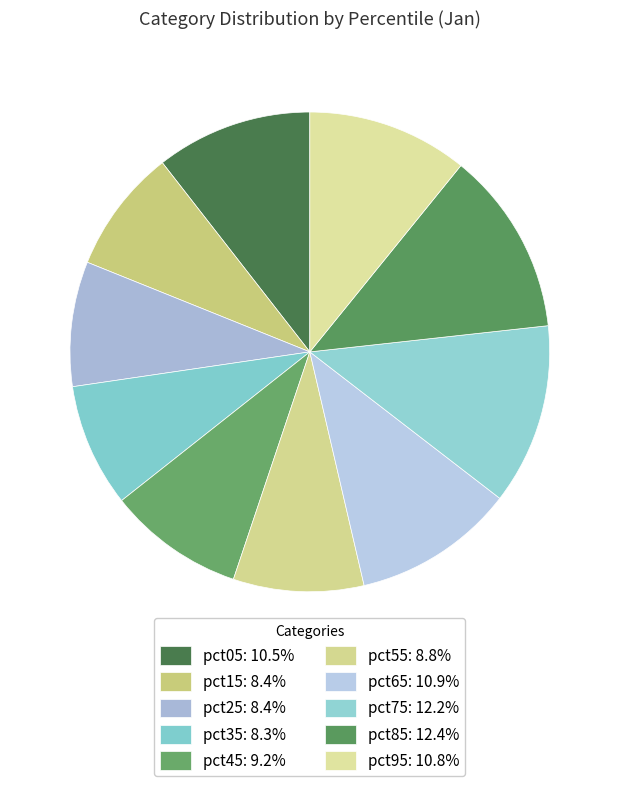

Is it true that pct15 is 18% of the pie?

False